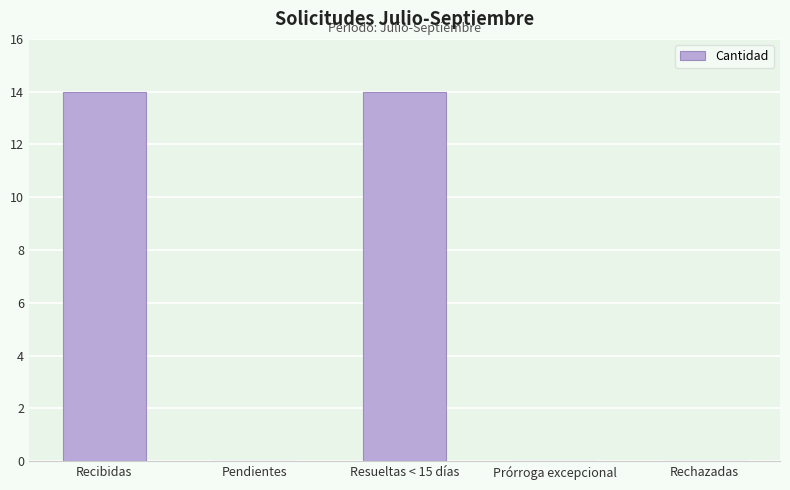

Are the bars grouped side by side (vs. stacked)?

No